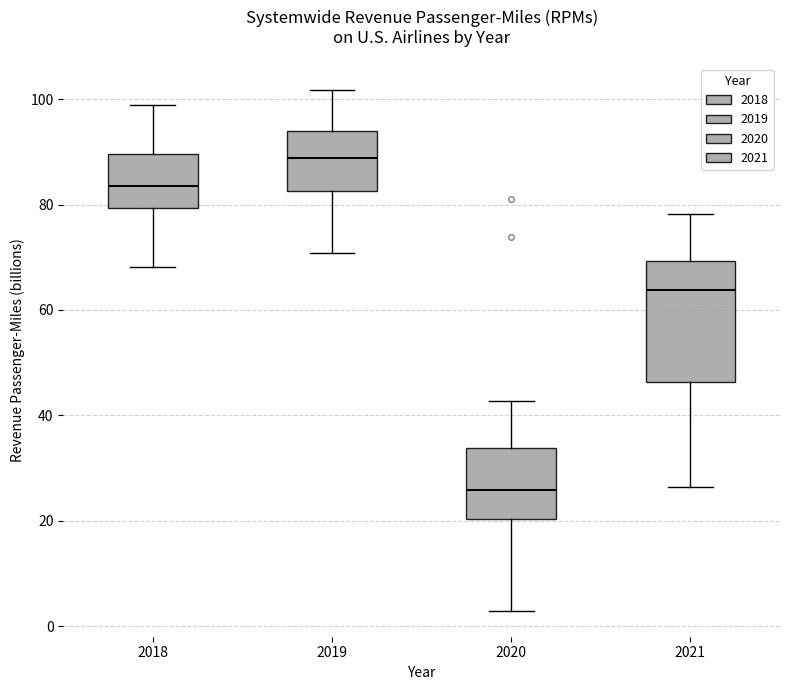

Reading left to right, read every box against the y-axis: the position of its median line, the range the box covers, and the ends of its whiskers. The values are not printed on the chart, so give them approximately, as read against the axis.

2018: median 84, box 80 to 90, whiskers 68 to 98
2019: median 88, box 82 to 94, whiskers 70 to 102
2020: median 26, box 20 to 34, whiskers 2 to 42
2021: median 64, box 46 to 70, whiskers 26 to 78